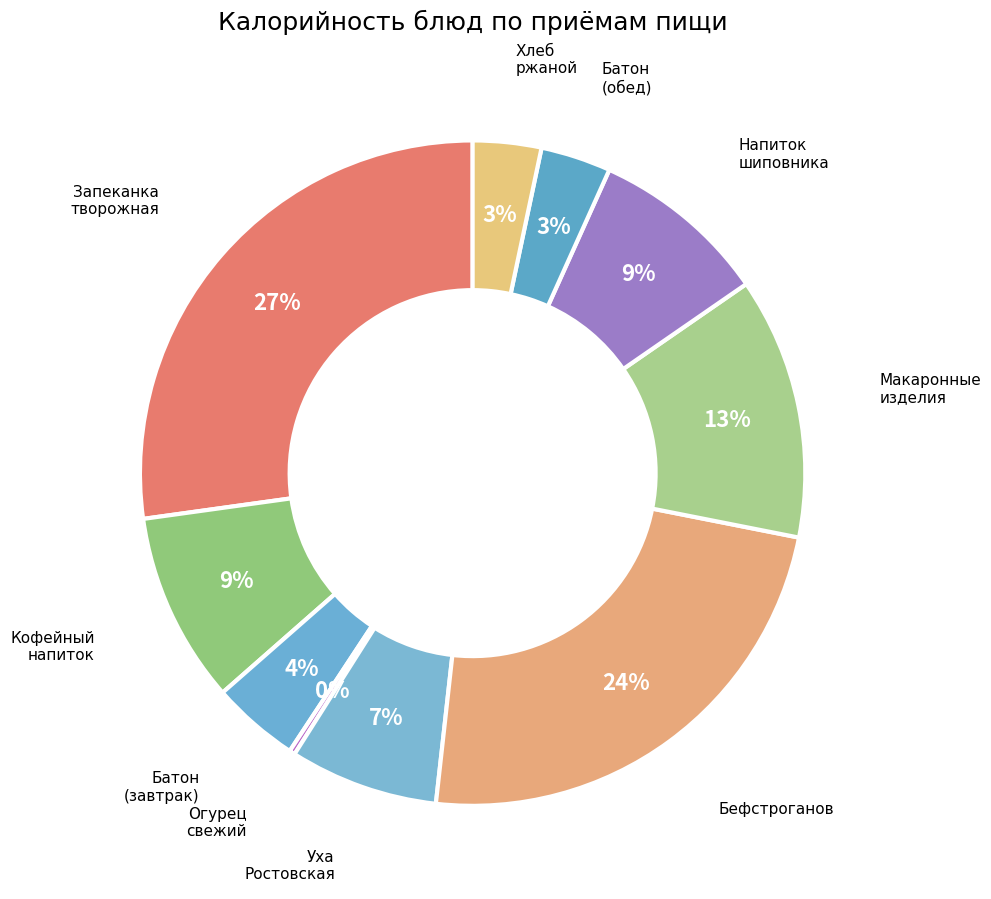

To the nearest percent, what is the difference between the largest and smallest slice percentages?

27%